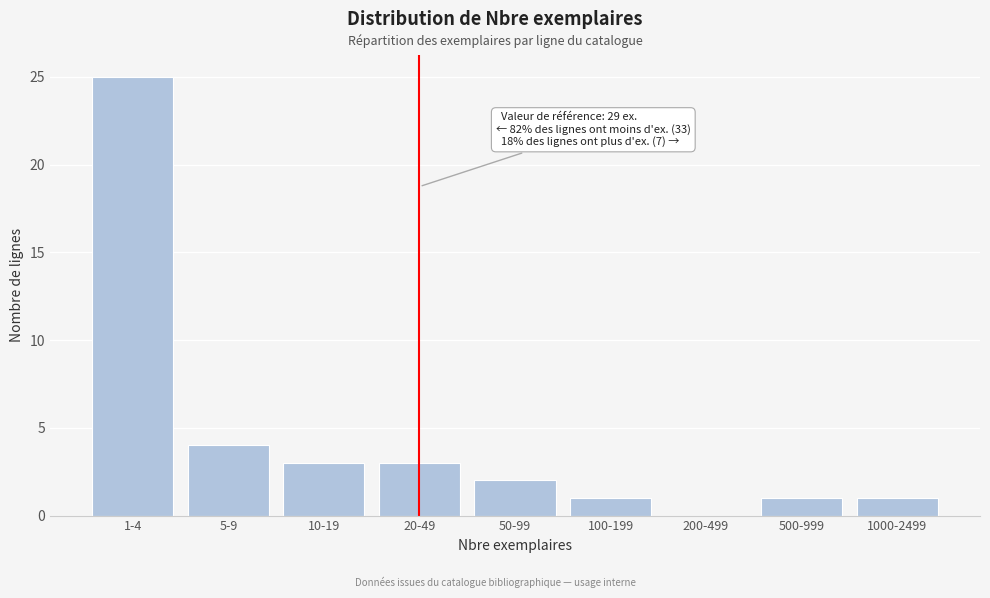

Reading right to left, transcribe all the data shown in this chart.

1000-2499=1	500-999=1	200-499=0	100-199=1	50-99=2	20-49=3	10-19=3	5-9=4	1-4=25